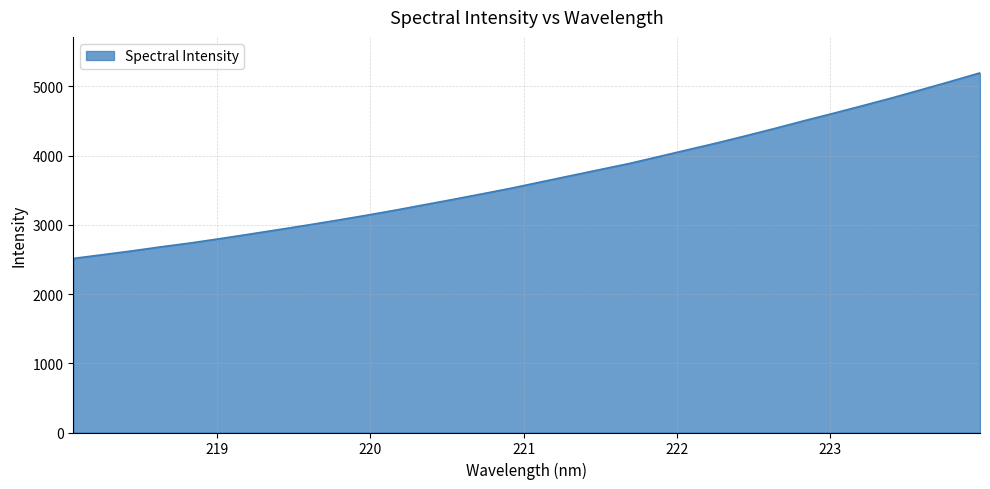

What is the difference between the maximum and minimum values?

2681.4